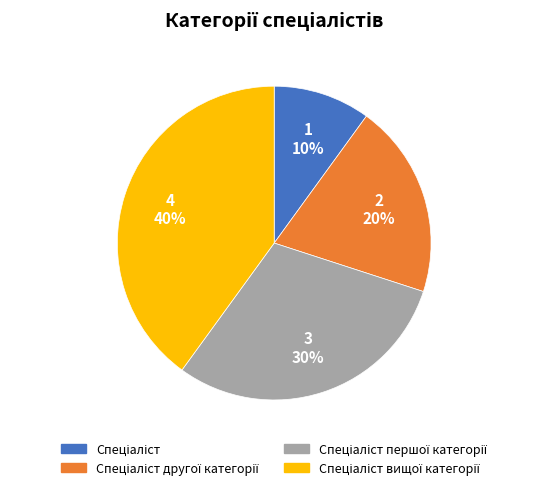

Is there a majority slice in this chart?

No